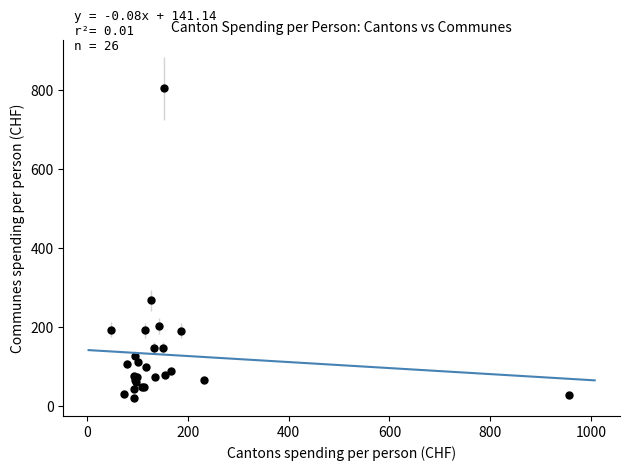

What Y value in the scatter plot is closest to 411?

266.7